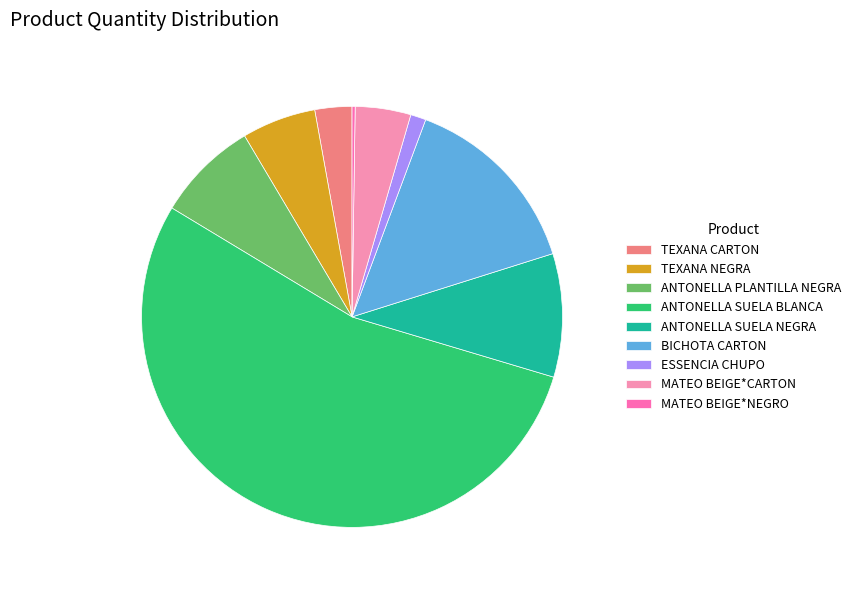

Count the number of slices in the pie.

9